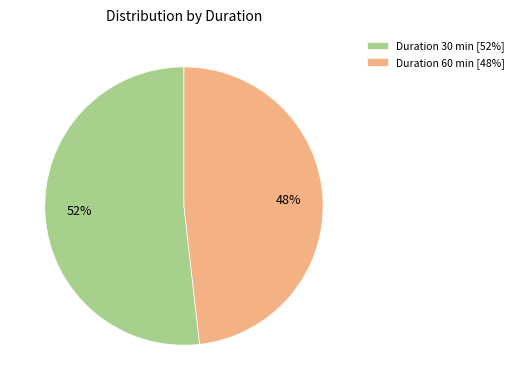

To the nearest percent, what portion does Duration 60 min [48%] represent?

48%